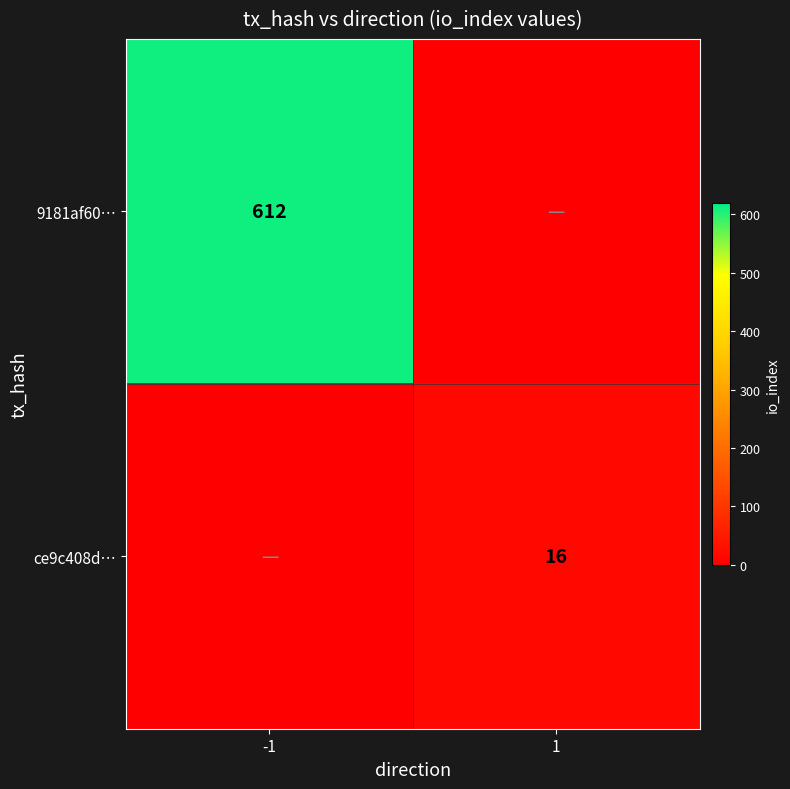

True or false: ce9c408d… has a value of 16 at 1.

True